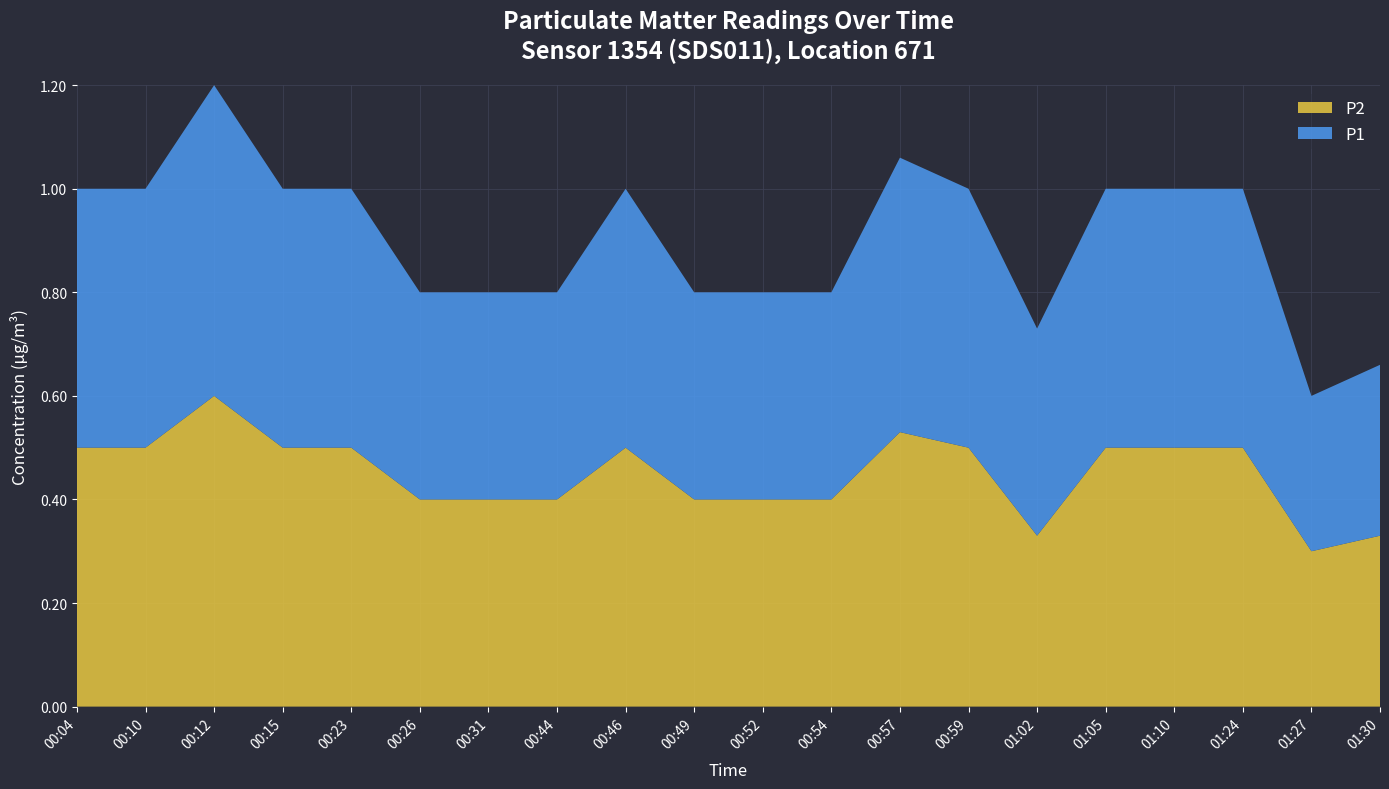

Reading left to right, list all the values displayed in this chart.

P1: 0.5	0.5	0.6	0.5	0.5	0.4	0.4	0.4	0.5	0.4	0.4	0.4	0.5	0.5	0.4	0.5	0.5	0.5	0.3	0.3
P2: 0.5	0.5	0.6	0.5	0.5	0.4	0.4	0.4	0.5	0.4	0.4	0.4	0.5	0.5	0.3	0.5	0.5	0.5	0.3	0.3